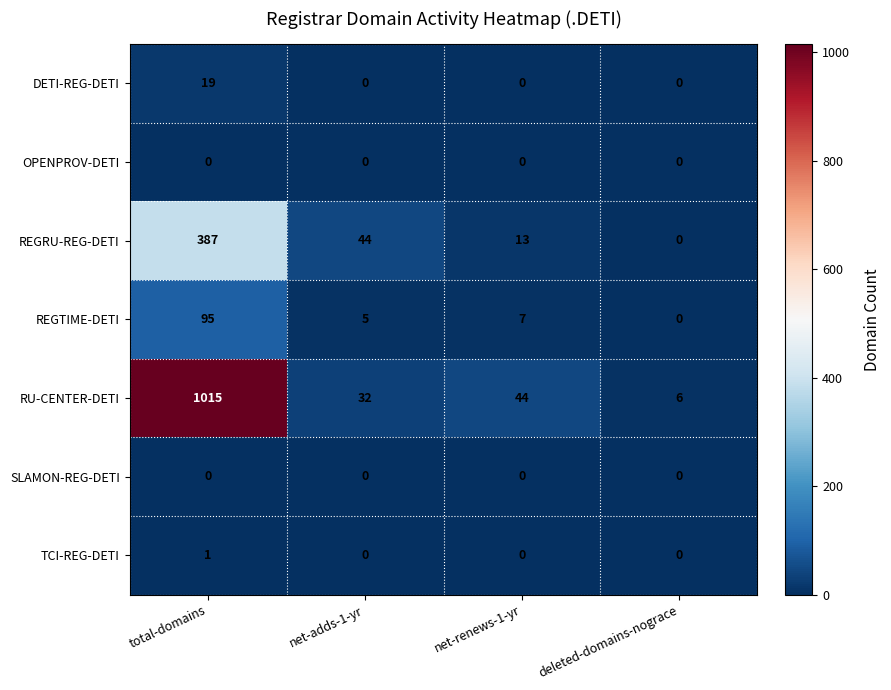

At which label does TCI-REG-DETI reach its peak?

total-domains